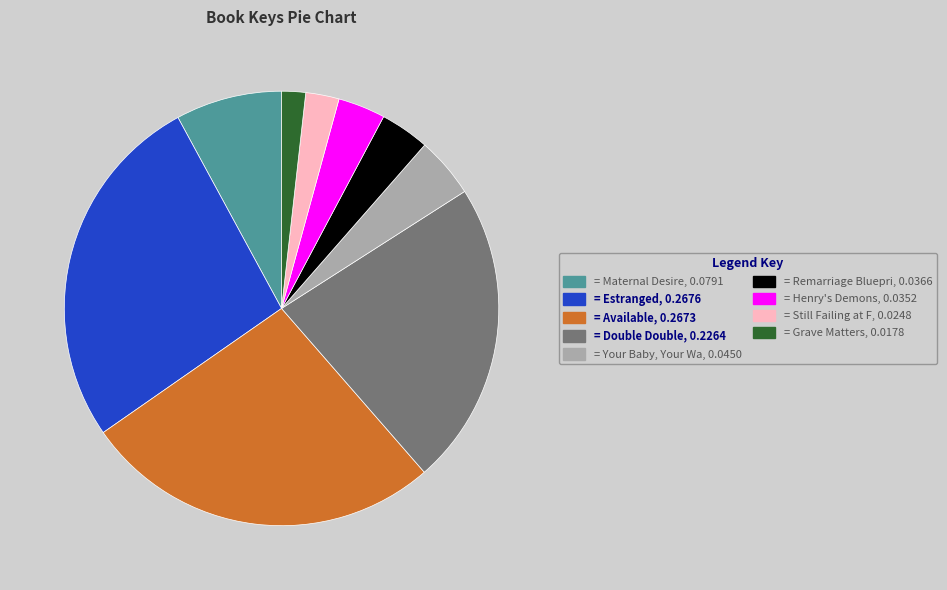

Is there any slice that represents more than half of the pie?

No